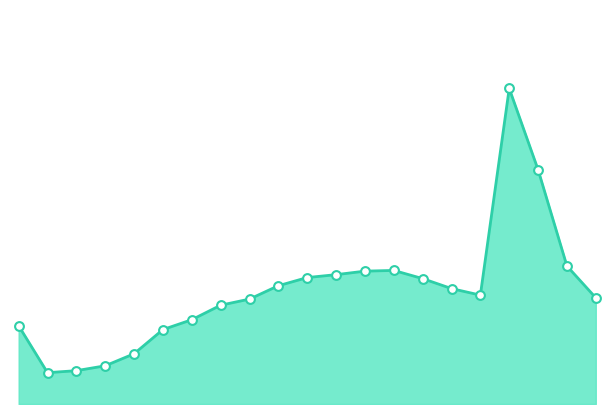

How many lines are shown in the chart?

1